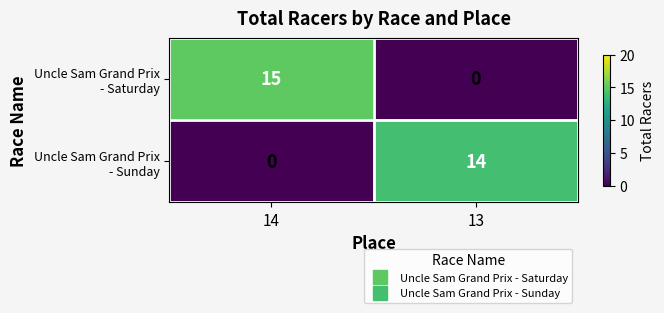

What is the difference between the highest and lowest values at 13?

14